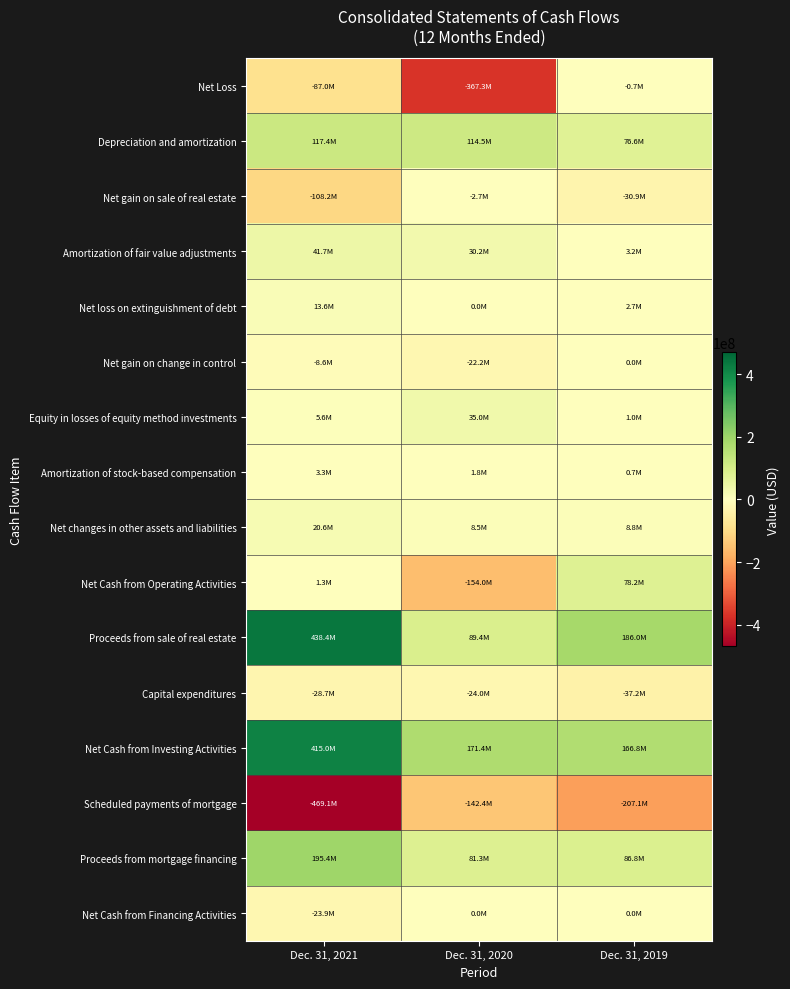

Which series has the largest total across all categories?

Net Cash from Investing Activities